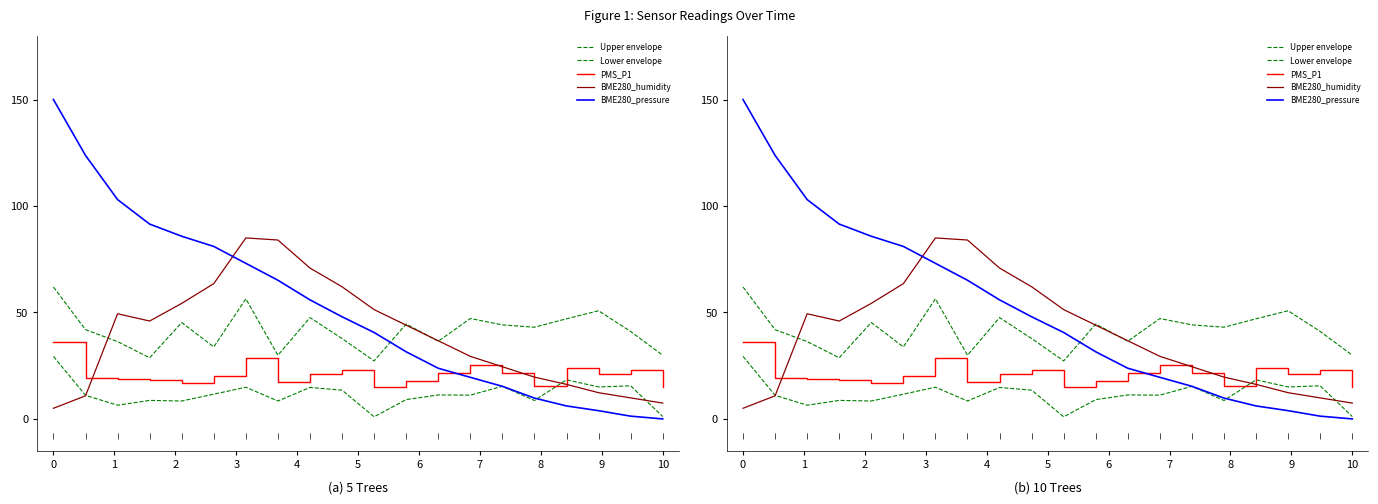

What are all the series names shown in the legend?

Upper envelope, Lower envelope, PMS_P1, BME280_humidity, BME280_pressure